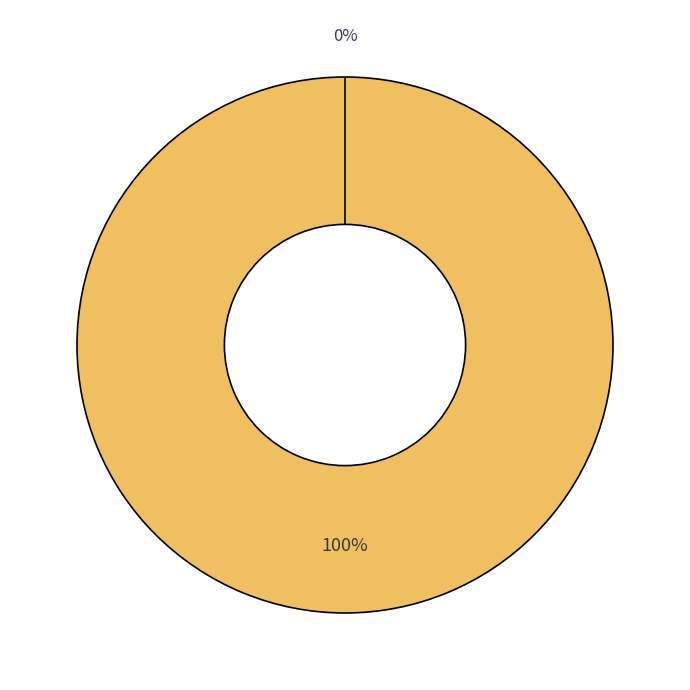

The Vote slice represents 87% of the pie. True or false?

False